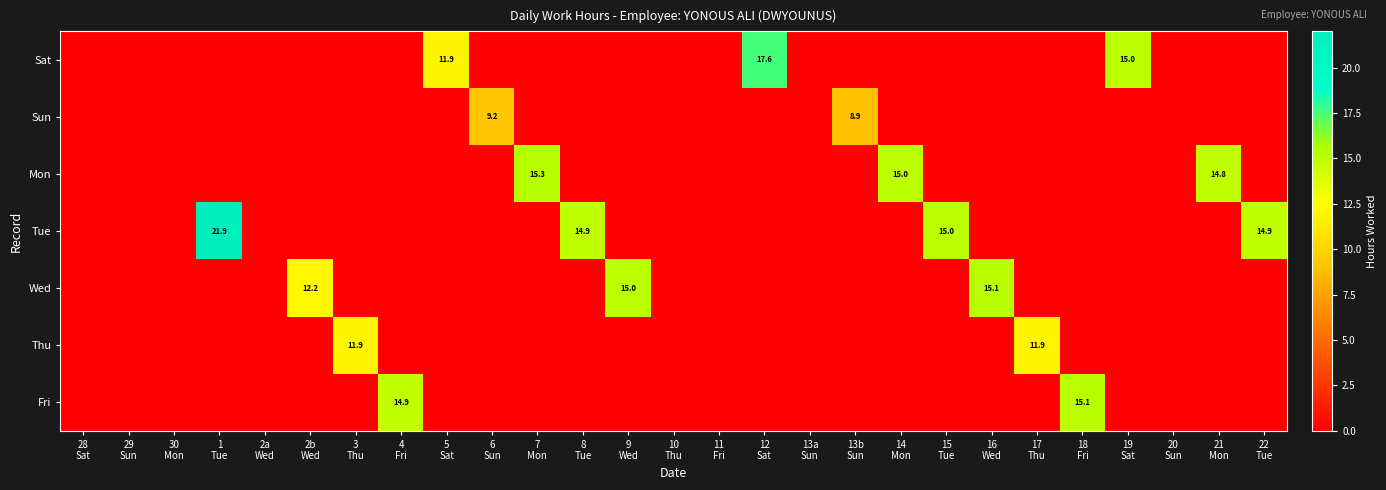

Rank the series at 7 Mon from highest to lowest value.

Mon, Sat, Sun, Tue, Wed, Thu, Fri